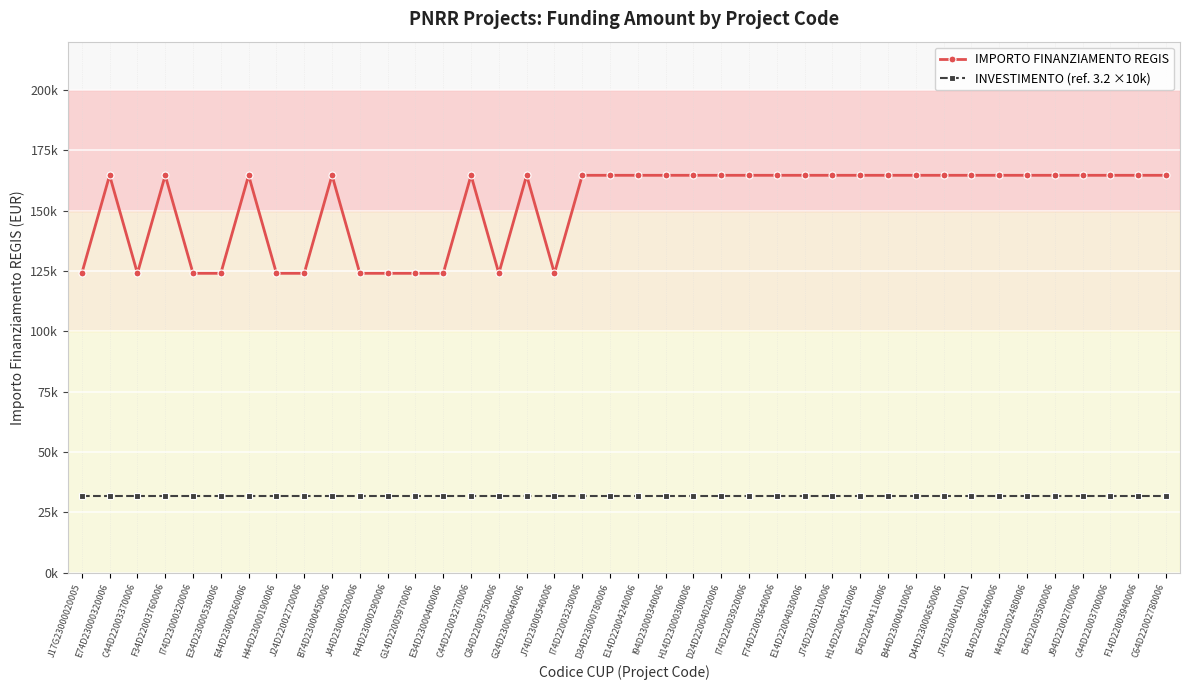

Between E44D23000260006 and I44D22002480006, which series saw the biggest shift?

IMPORTO FINANZIAMENTO REGIS